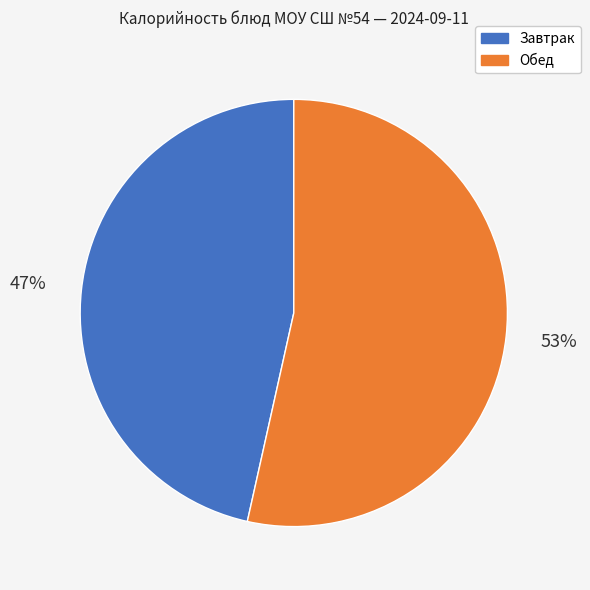

Does any single category account for the majority?

Yes